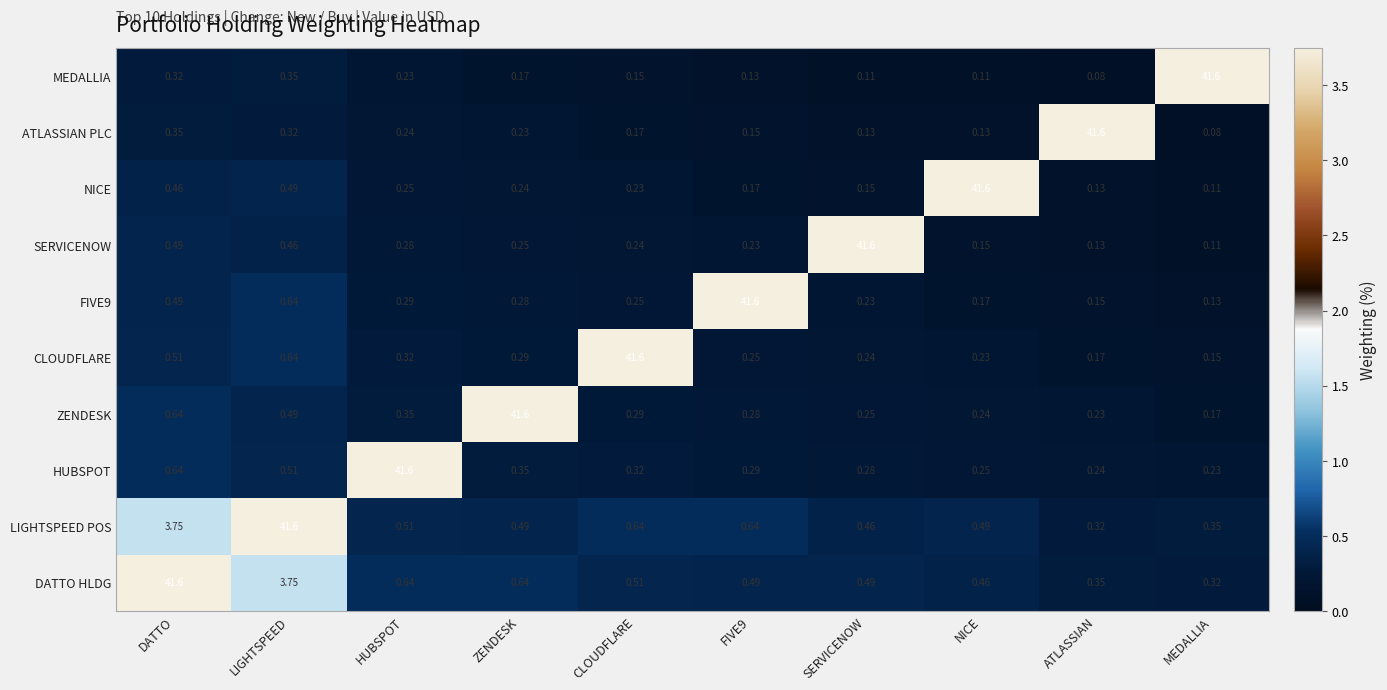

Which category has the lowest value in the NICE series?

MEDALLIA